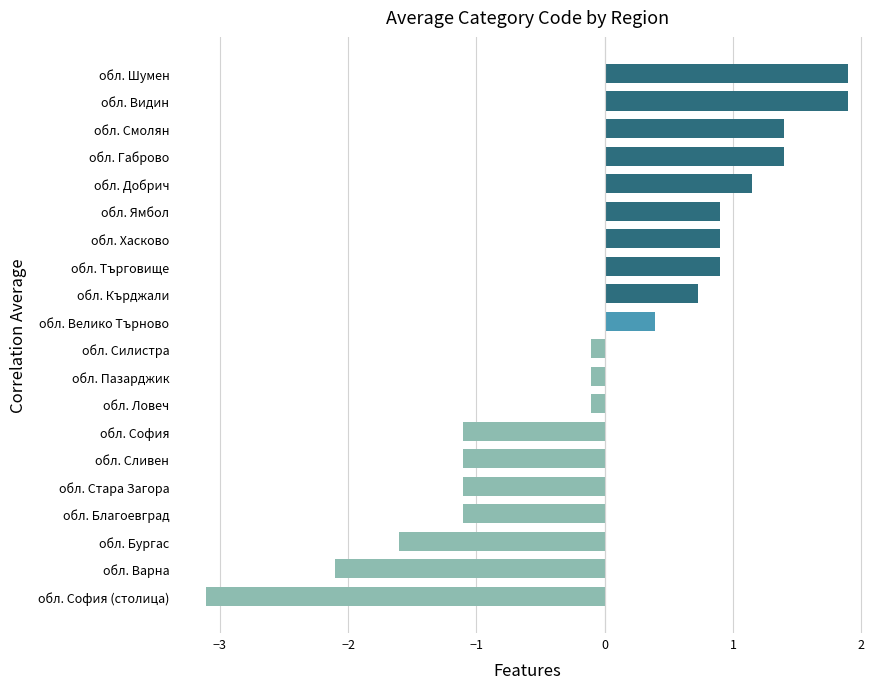

How many categories are shown in the chart?

20